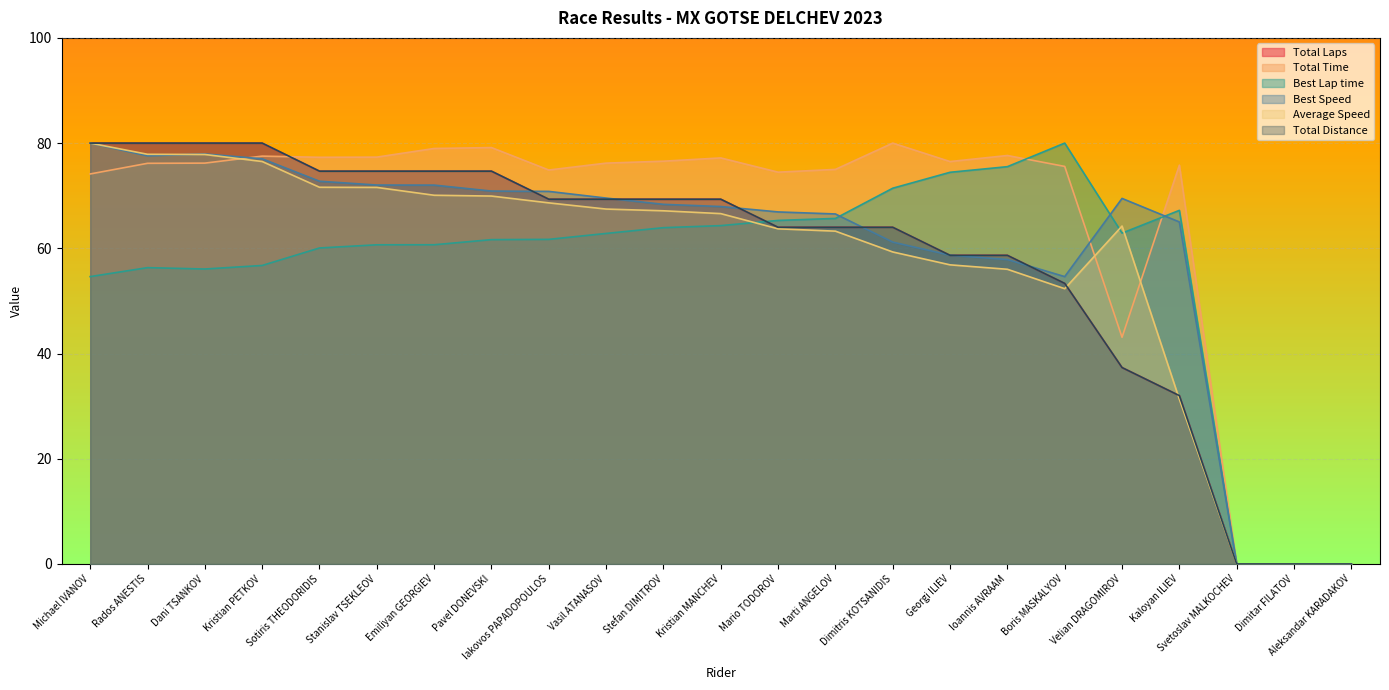

Does the chart display data point markers on the line(s)?

No